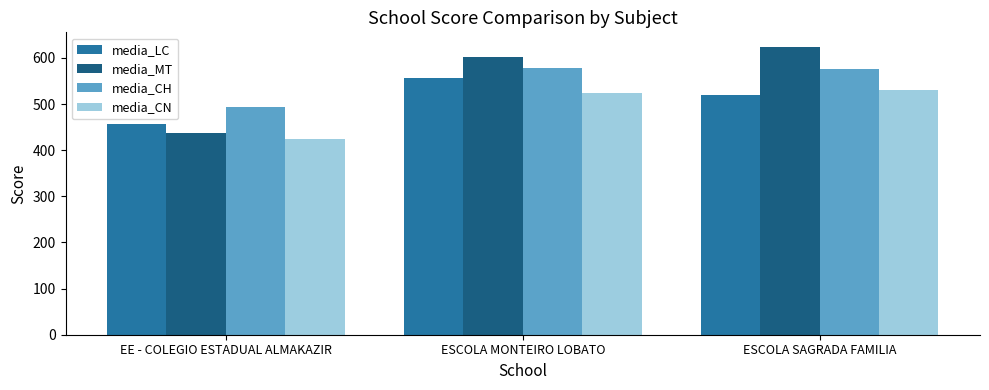

Is it true that media_CN equals 529.9 at ESCOLA SAGRADA FAMILIA?

True